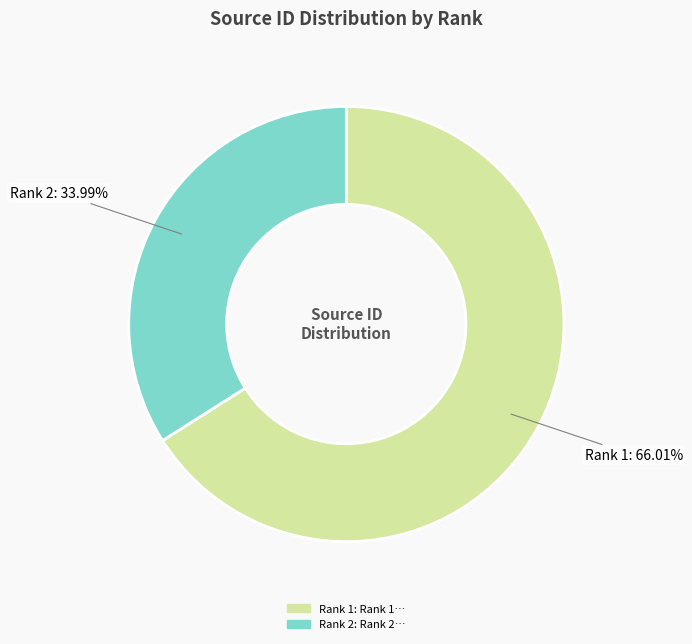

Count the number of slices in the pie.

2